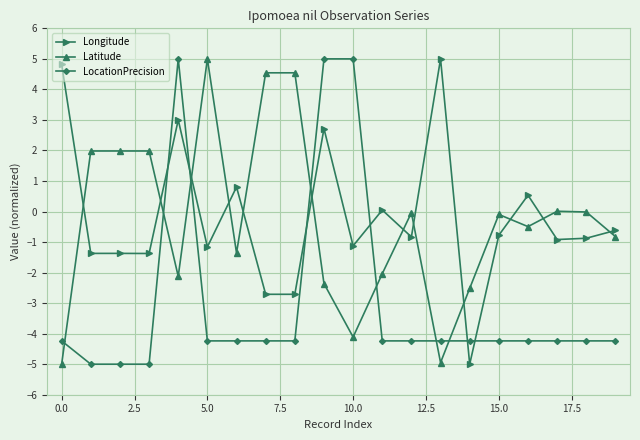

Does the chart display data point markers on the line(s)?

Yes